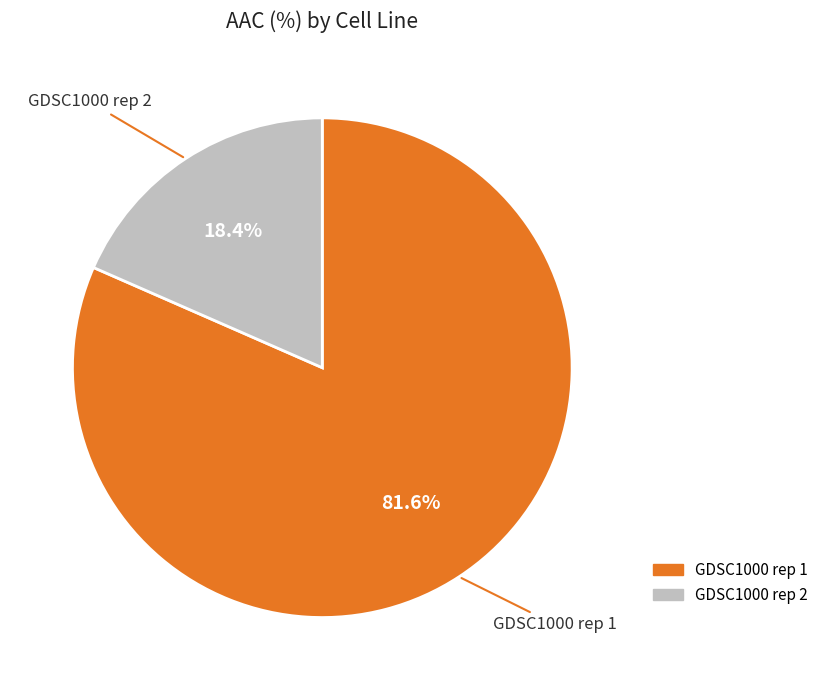

Is there any slice that represents more than half of the pie?

Yes